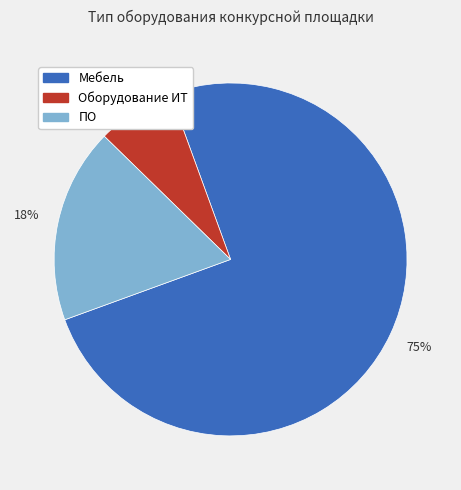

To the nearest percent, what percentage of the pie is ПО?

18%